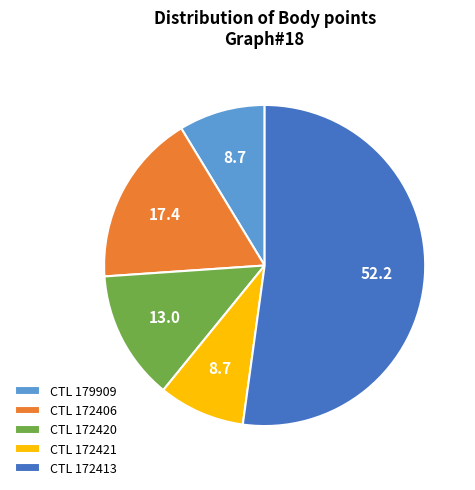

Approximately how many times larger is the value at CTL 179909 compared to CTL 172420?

0.7